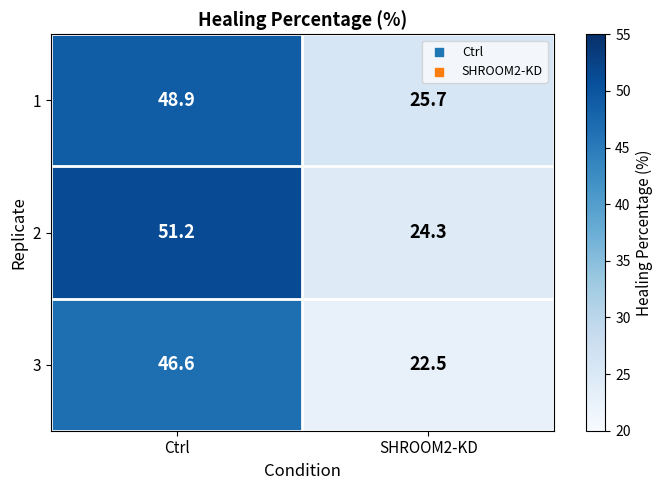

What is the difference between the 2 values at Ctrl and SHROOM2-KD?

26.9